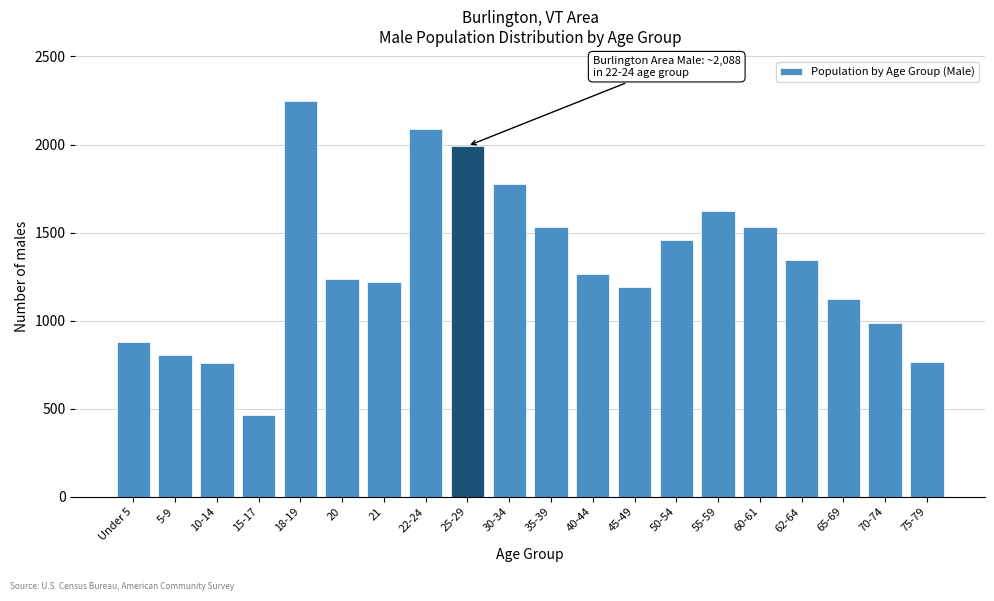

Which label corresponds to the smallest value in the chart?

15-17